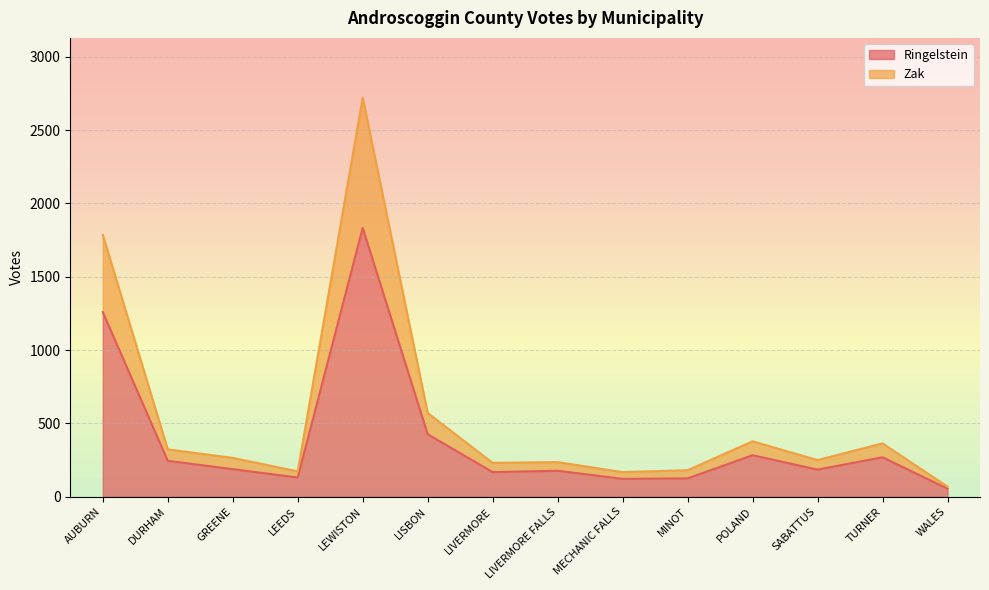

What is the label of the 1st point from the left?

AUBURN